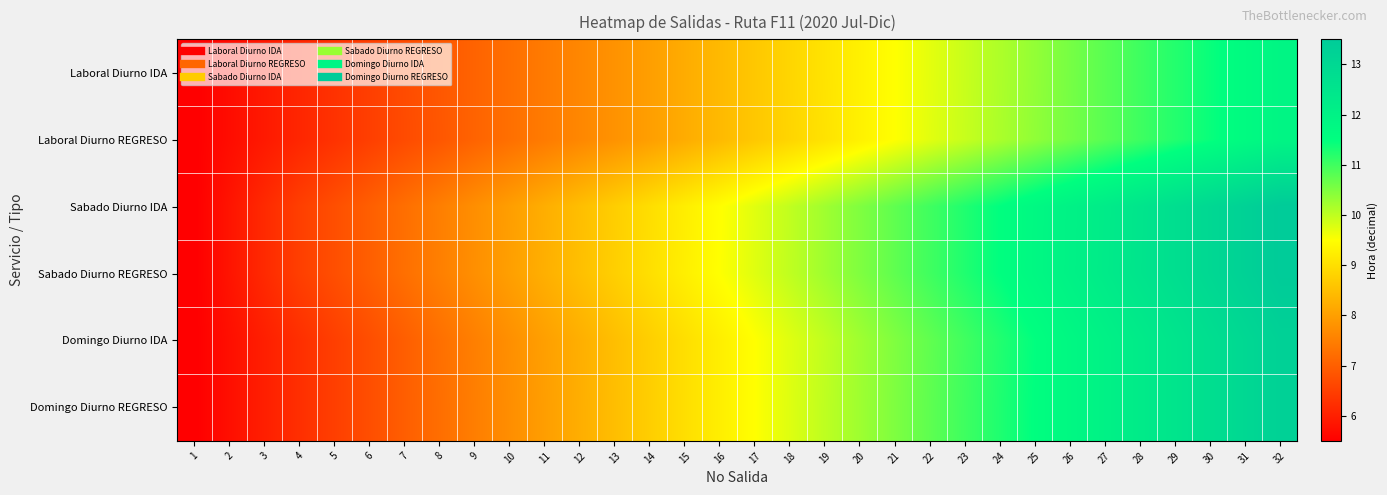

What is the maximum value shown in the chart?

13.5